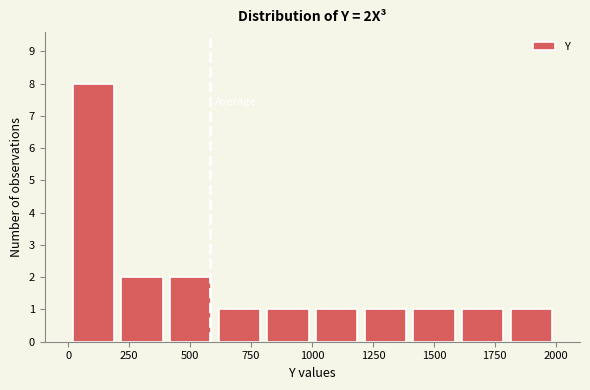

Read against the x-axis, roughly where is the centre of the tallest bar?

100